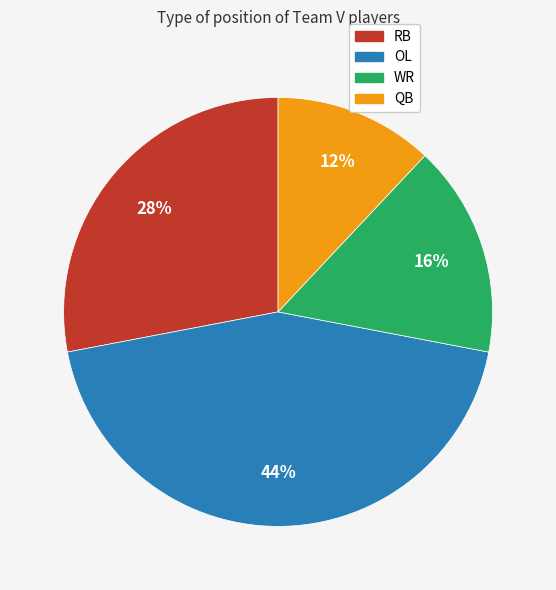

To the nearest percent, what is the difference between the largest and smallest slice percentages?

32%